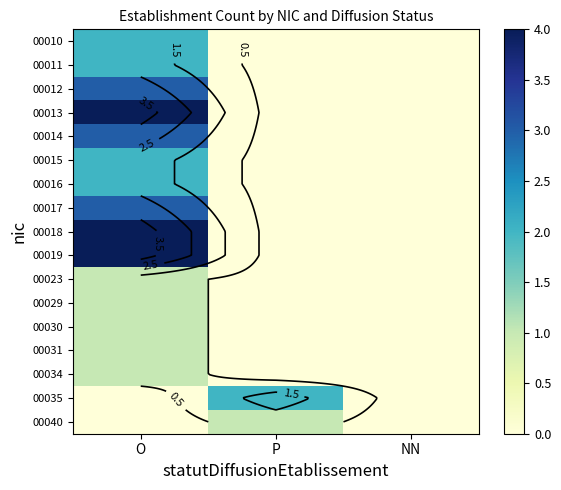

True or false: 00015 has a value of 2 at O.

True